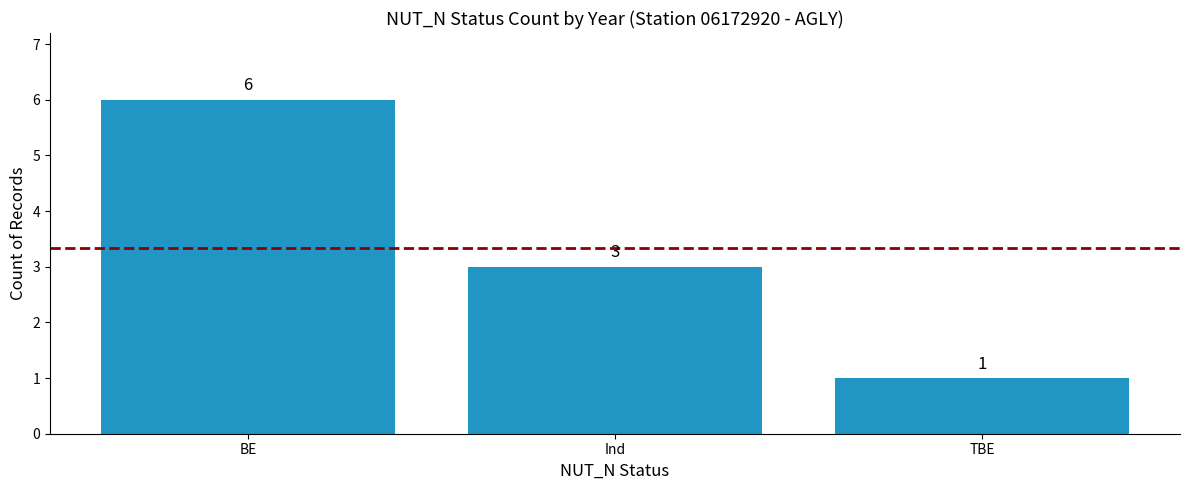

What is the greatest value displayed?

6